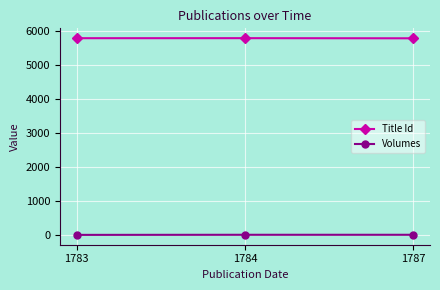

What is the value of the Volumes point at the 2nd from the left?

8